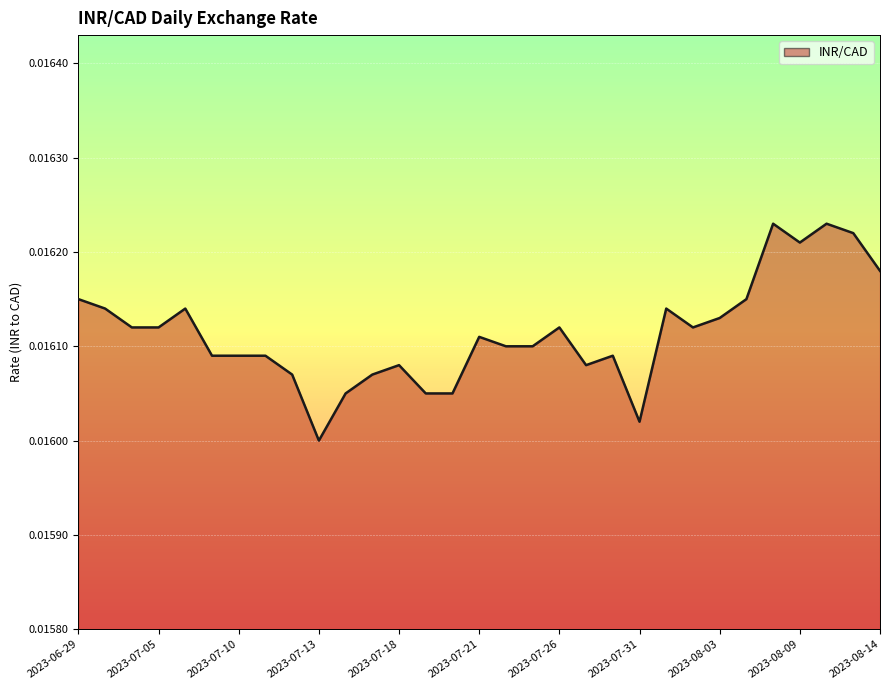

Rank the categories by value from highest to lowest.

2023-08-08, 2023-08-10, 2023-08-11, 2023-08-09, 2023-08-14, 2023-06-29, 2023-08-04, 2023-06-30, 2023-07-06, 2023-08-01, 2023-08-03, 2023-07-04, 2023-07-05, 2023-07-26, 2023-08-02, 2023-07-21, 2023-07-24, 2023-07-25, 2023-07-07, 2023-07-10, 2023-07-11, 2023-07-28, 2023-07-18, 2023-07-27, 2023-07-12, 2023-07-17, 2023-07-14, 2023-07-19, 2023-07-20, 2023-07-31, 2023-07-13